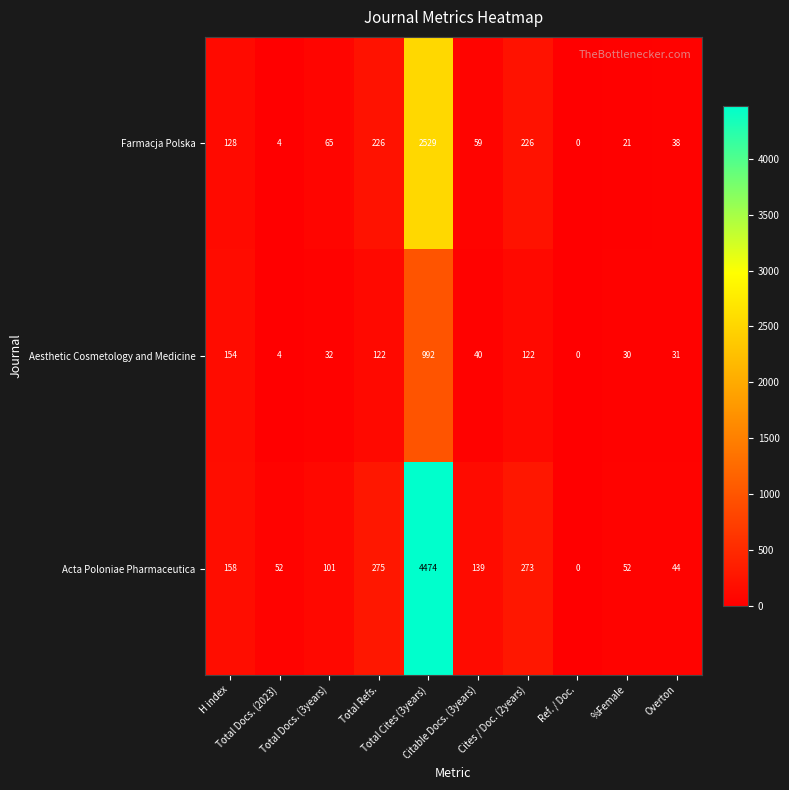

Which series has the largest range (max minus min)?

Acta Poloniae Pharmaceutica